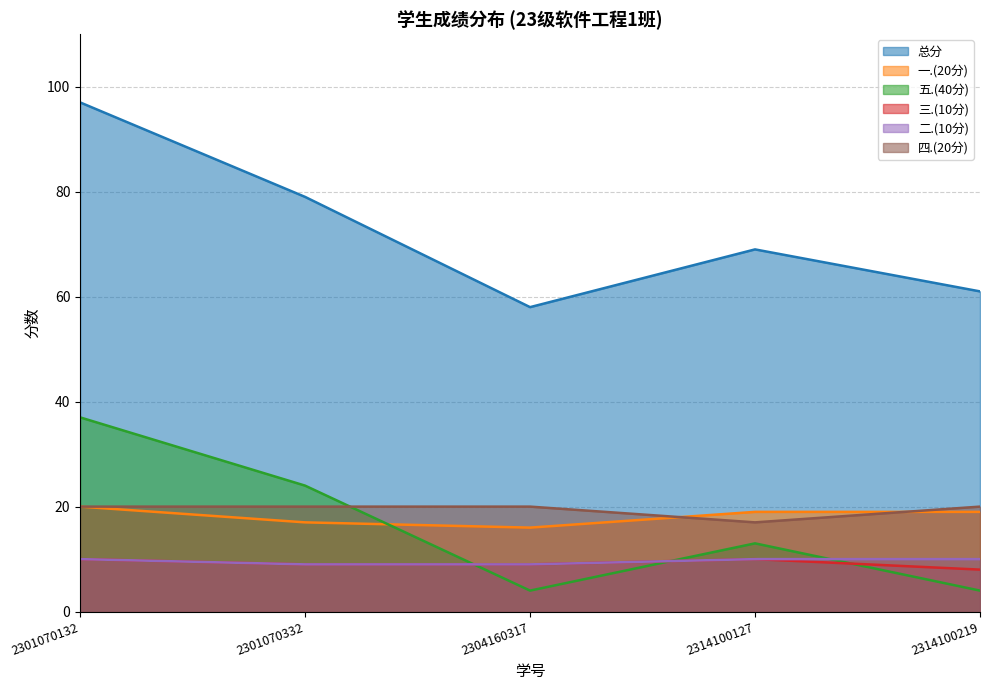

At which label is 三.(10分) closest to 9?

2301070332